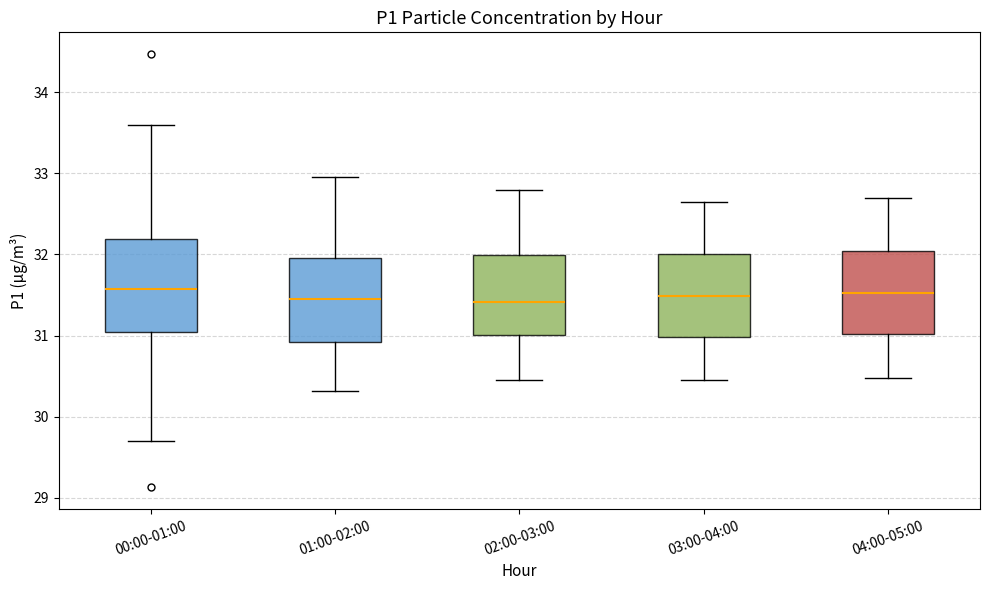

Reading left to right, read every box against the y-axis: the position of its median line, the range the box covers, and the ends of its whiskers. The values are not printed on the chart, so give them approximately, as read against the axis.

00:00-01:00: median 31.6, box 31.0 to 32.2, whiskers 29.7 to 33.6
01:00-02:00: median 31.5, box 30.9 to 32.0, whiskers 30.3 to 33.0
02:00-03:00: median 31.4, box 31.0 to 32.0, whiskers 30.5 to 32.8
03:00-04:00: median 31.5, box 31.0 to 32.0, whiskers 30.5 to 32.7
04:00-05:00: median 31.5, box 31.0 to 32.0, whiskers 30.5 to 32.7